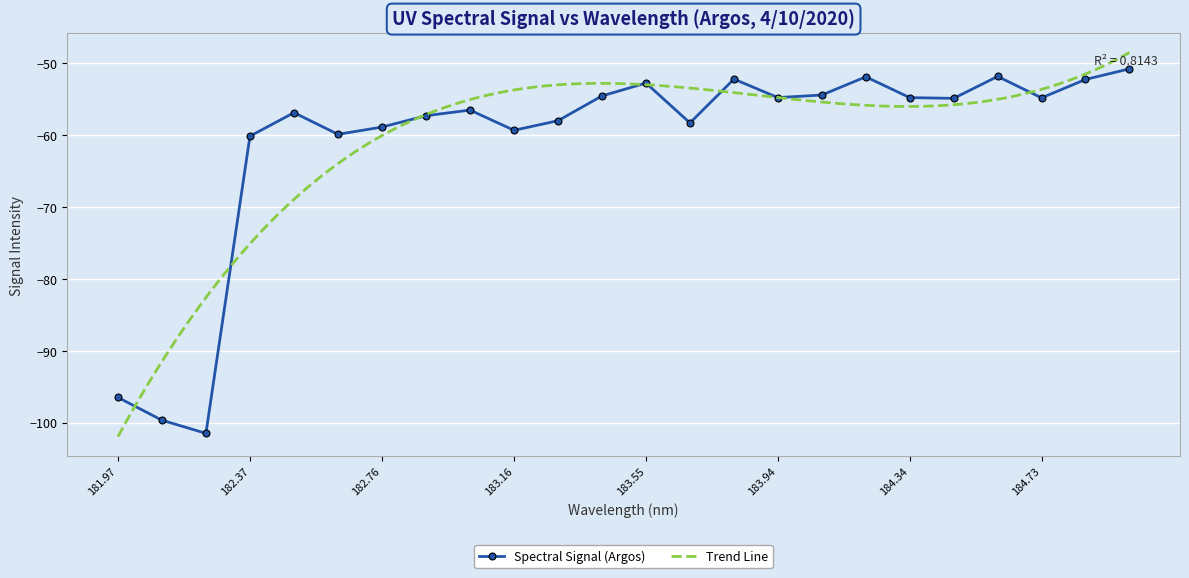

What is the difference between the maximum and minimum values?

50.7